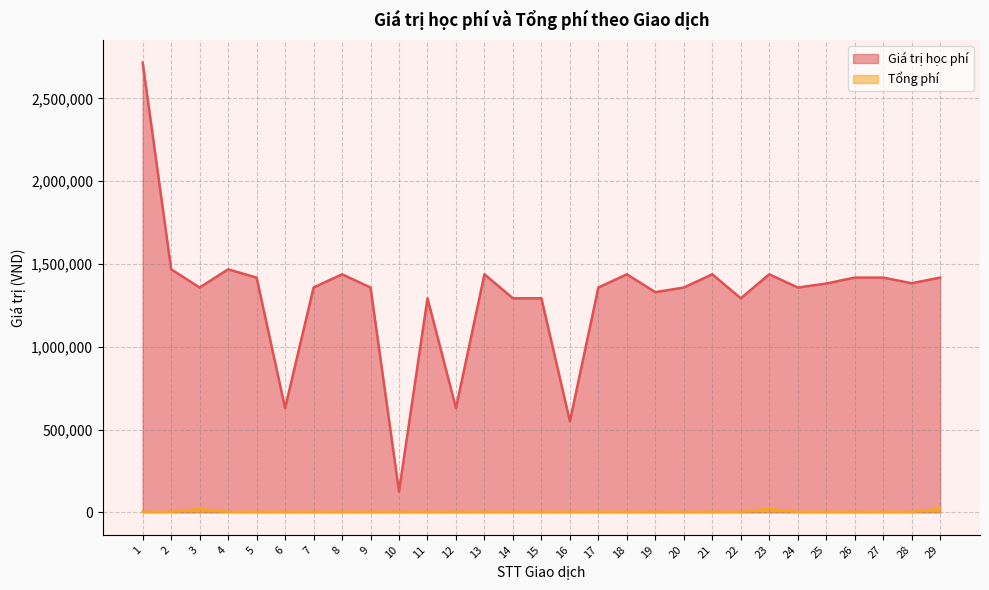

True or false: Giá trị học phí and Tổng phí cross at least once.

False